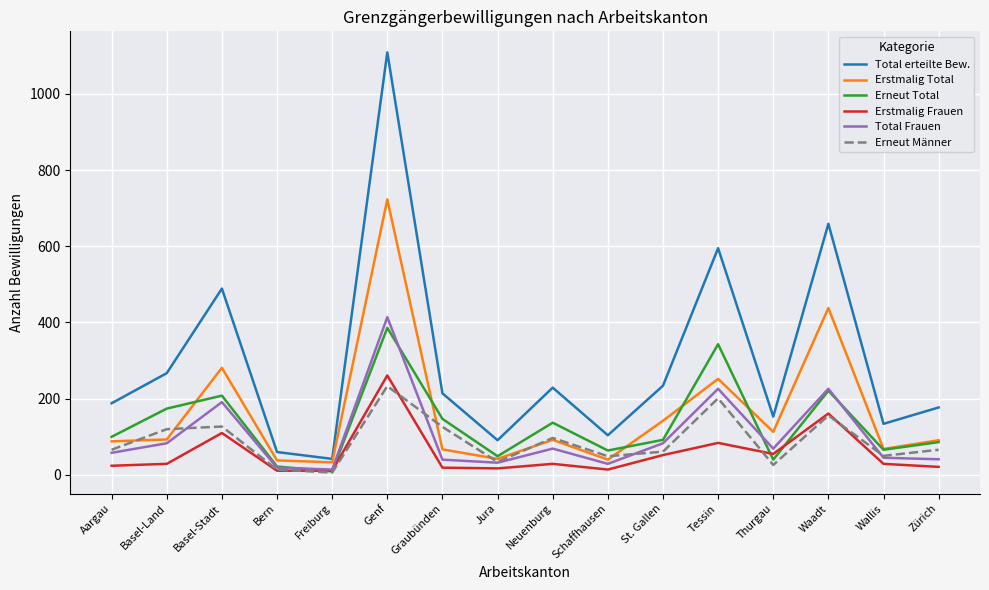

Count the number of data series in this chart.

6